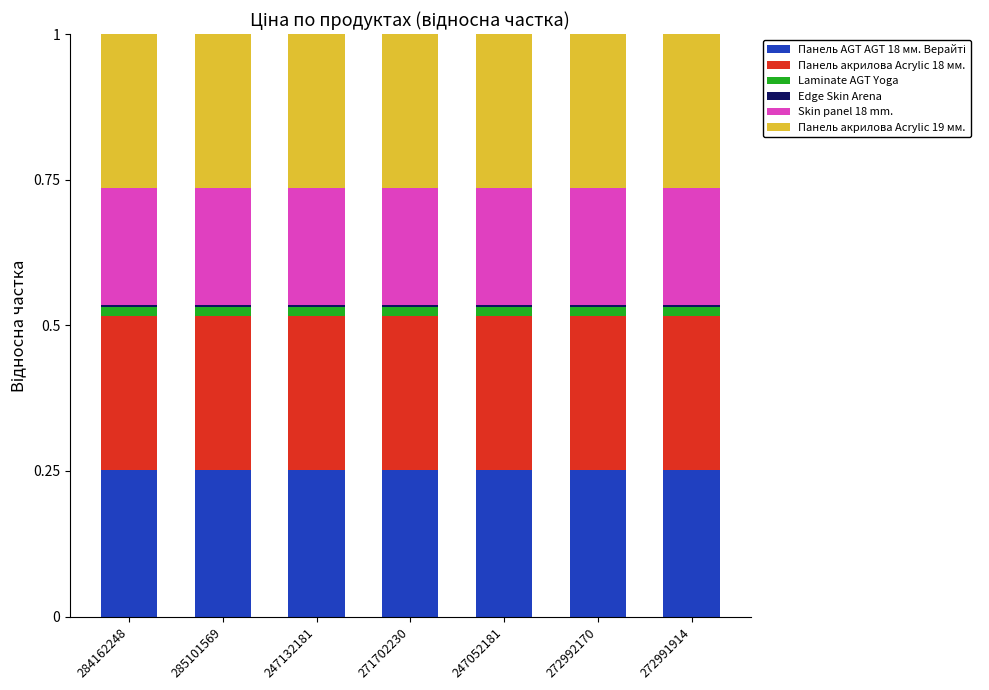

Which series has the largest total across all categories?

Панель акрилова Acrylic 19 мм.